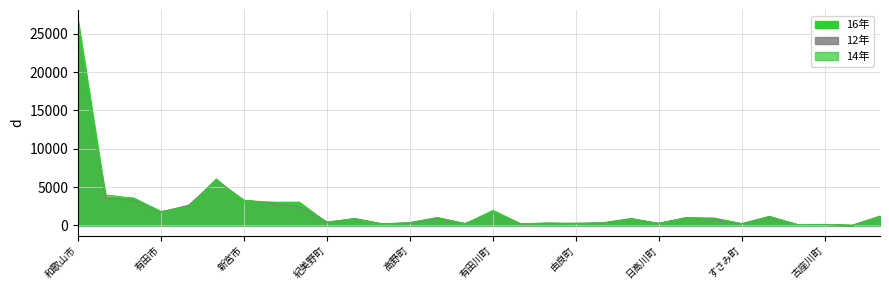

What is the label of the 4th point from the left?

有田市